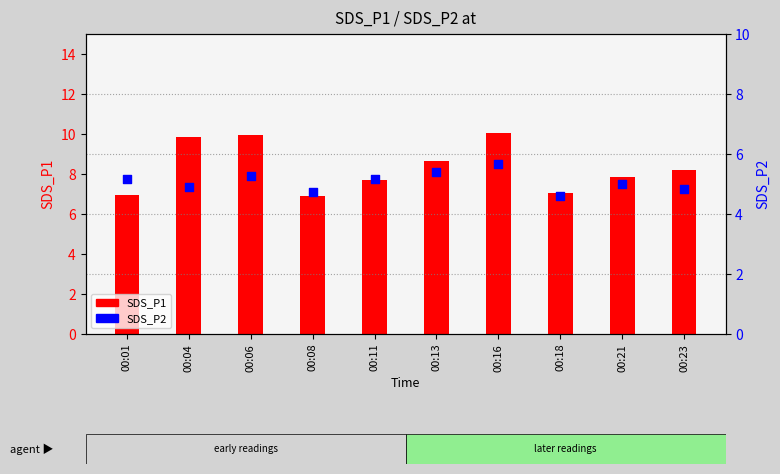

At how many categories does at least one series exceed 8?

5